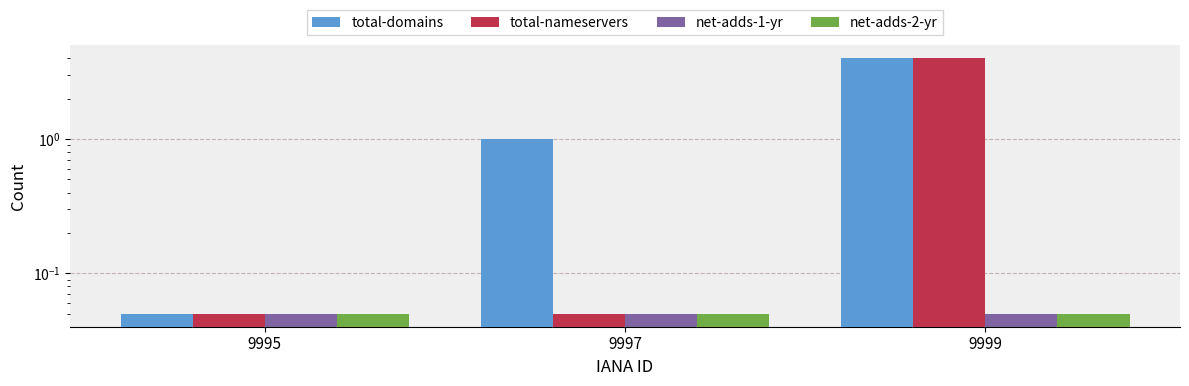

What is the value of the total-domains bar at the 3rd from the left?

4.0